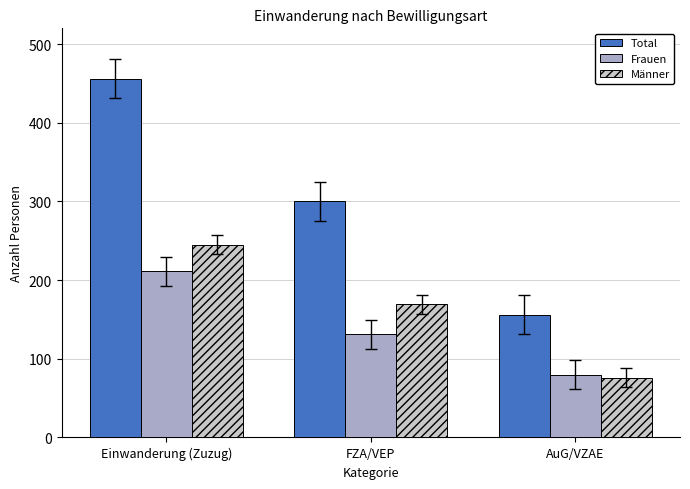

Is it true that Männer equals 104 at FZA/VEP?

False